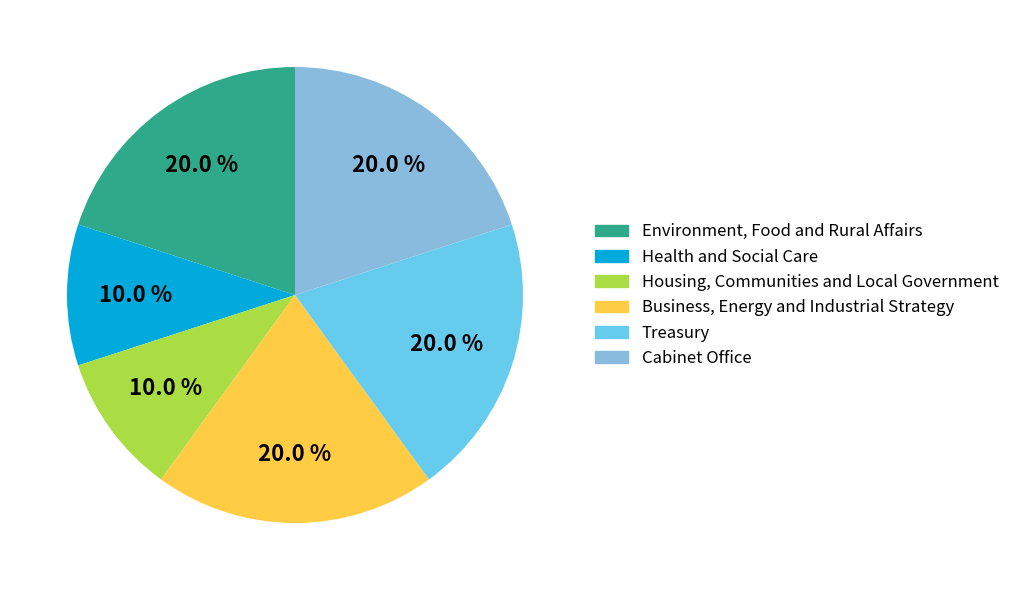

What portion of the pie excludes Cabinet Office?

80.0%